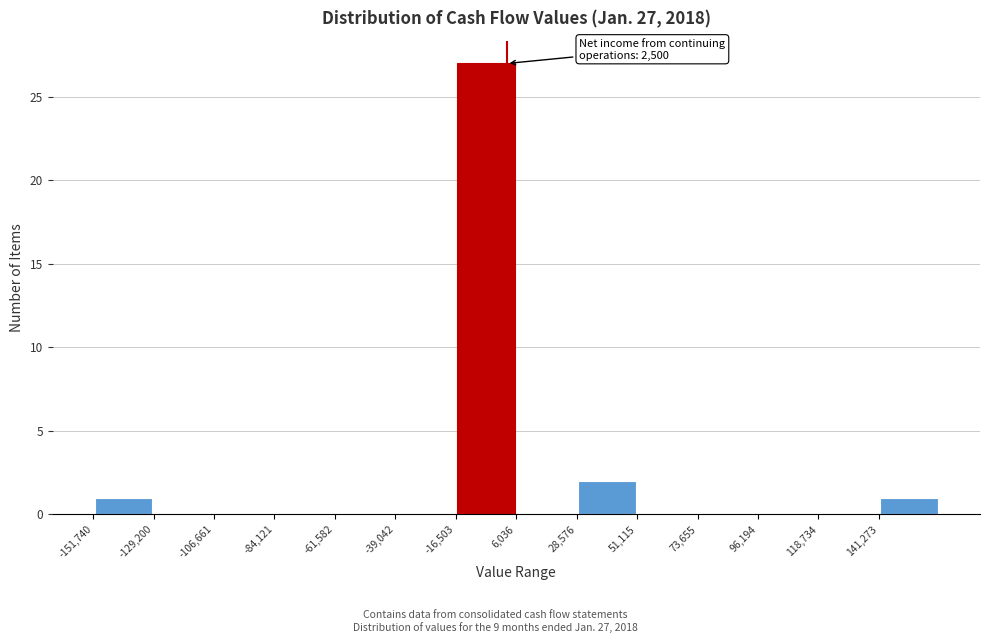

Over which range of the x-axis is the bar tallest?

-15000 to 5000